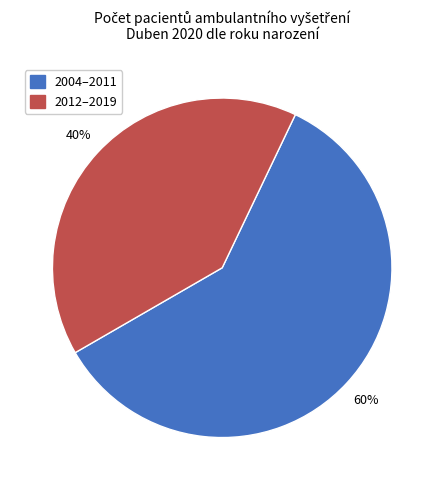

What percentage is the 2004–2011 slice, to the nearest percent?

60%